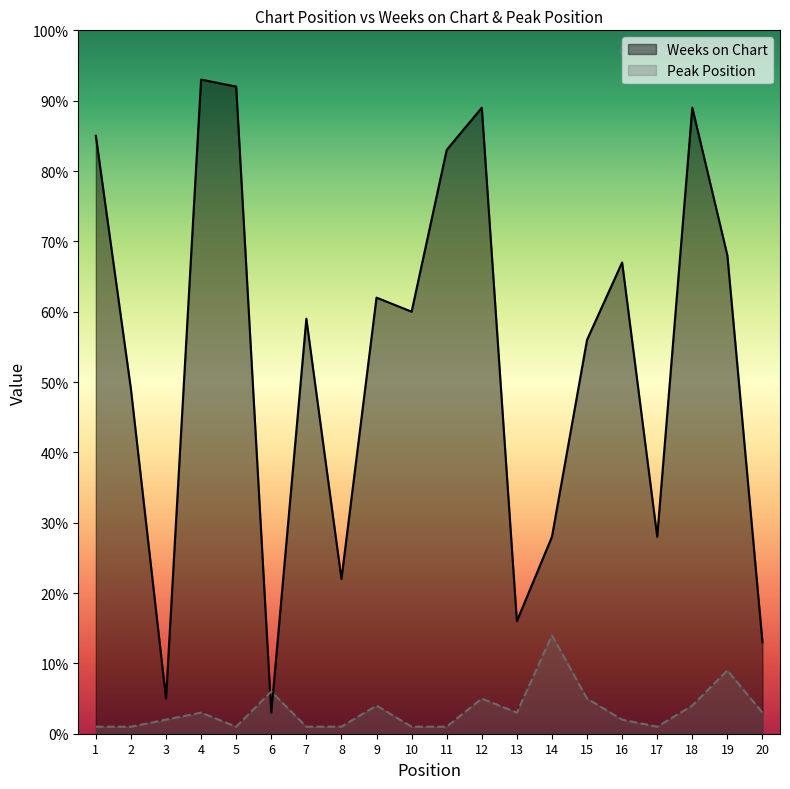

Reading left to right, what are all the values shown in this chart?

Weeks on Chart: 1=85	2=49	3=5	4=93	5=92	6=3	7=59	8=22	9=62	10=60	11=83	12=89	13=16	14=28	15=56	16=67	17=28	18=89	19=68	20=13
Peak Position: 1=1	2=1	3=2	4=3	5=1	6=6	7=1	8=1	9=4	10=1	11=1	12=5	13=3	14=14	15=5	16=2	17=1	18=4	19=9	20=3